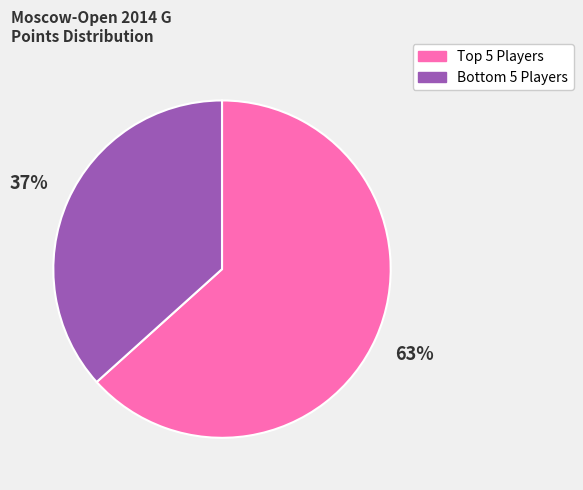

To the nearest percent, what is the average slice percentage?

50%